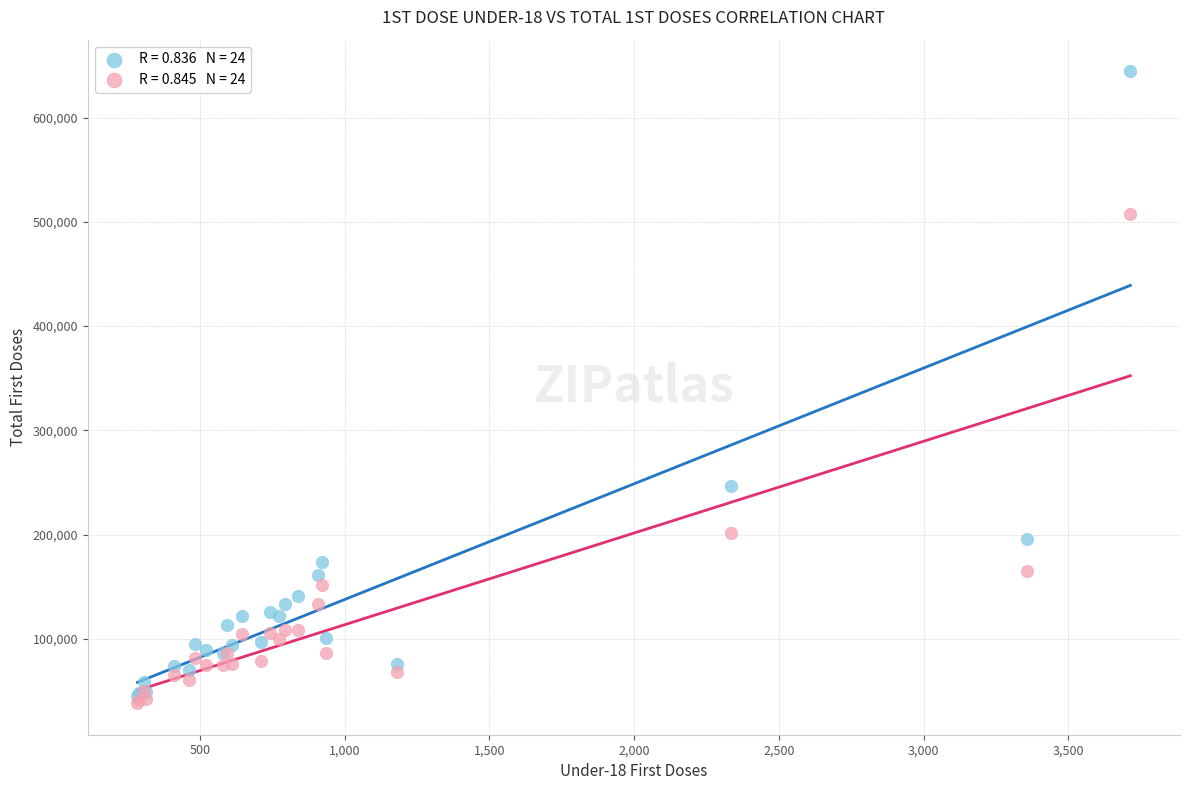

Across all series, what Y value is closest to 341375?

246278